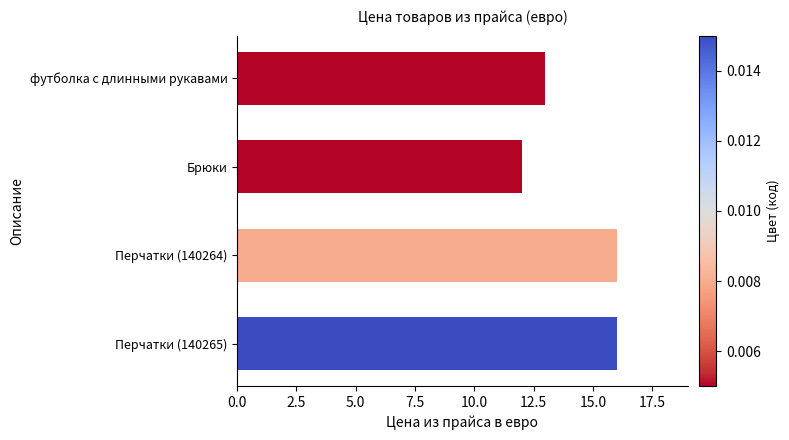

Is it true that the value at Перчатки (140264) is 4?

False